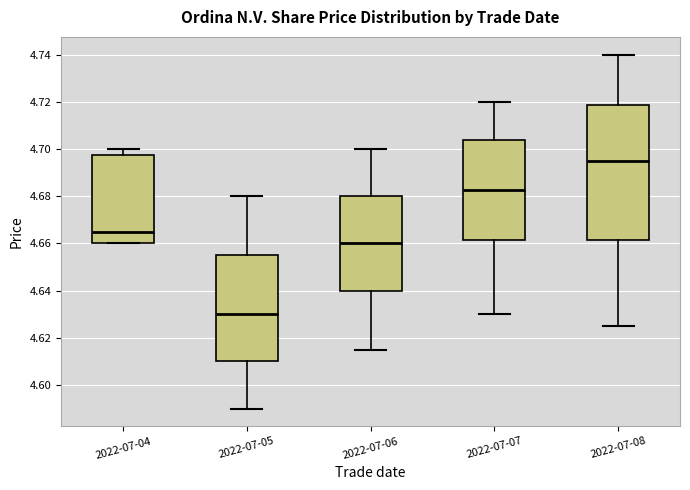

Where does the upper whisker of the box for 2022-07-06 end on the y-axis? The values are not printed on the chart, so give them approximately, as read against the axis.

4.700